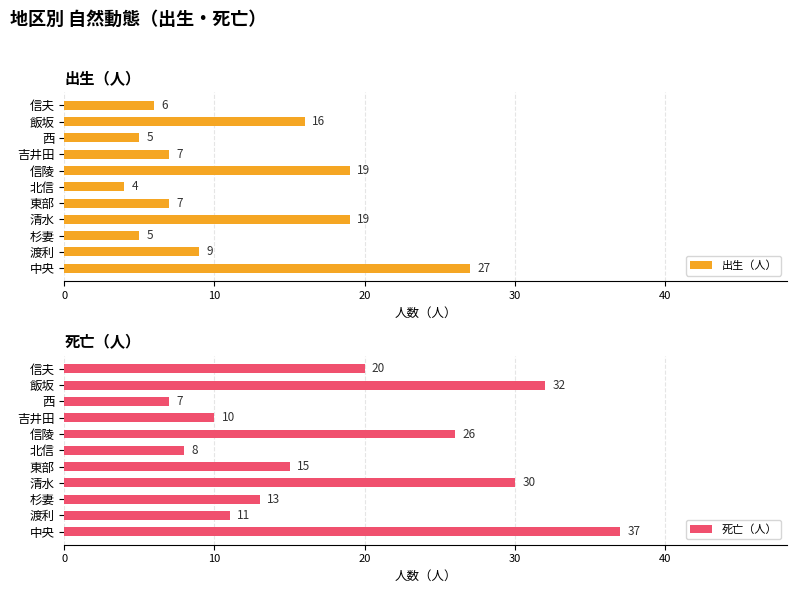

What is the difference between the second highest and second lowest values in the 出生（人） series?

14